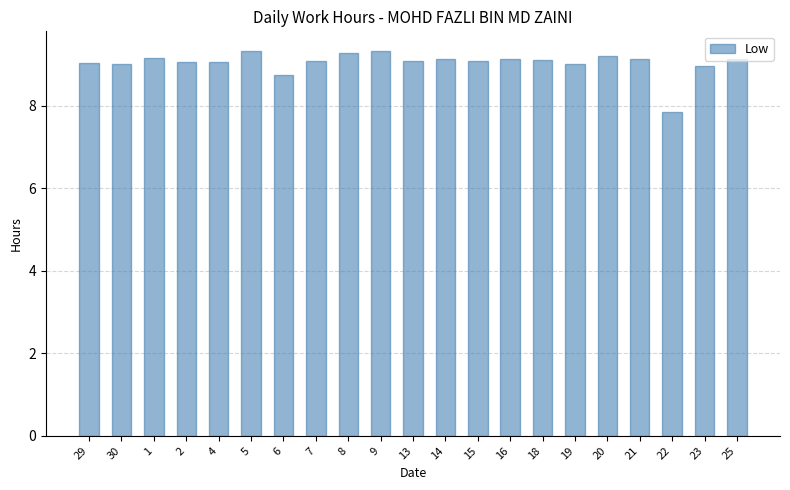

At which label is the value closest to 8?

22